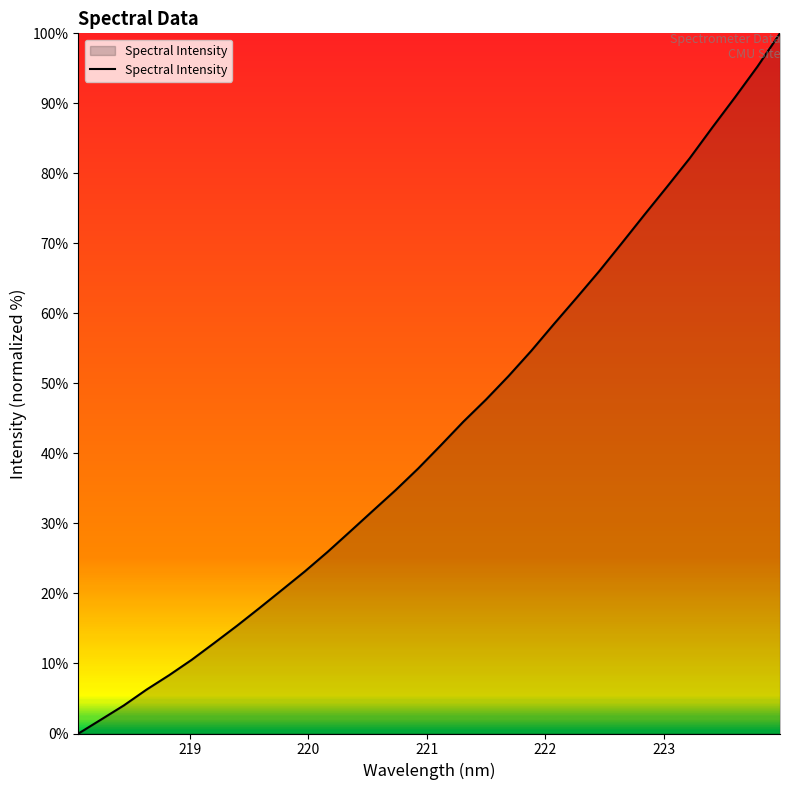

What is the difference between the maximum and minimum values?

100.0